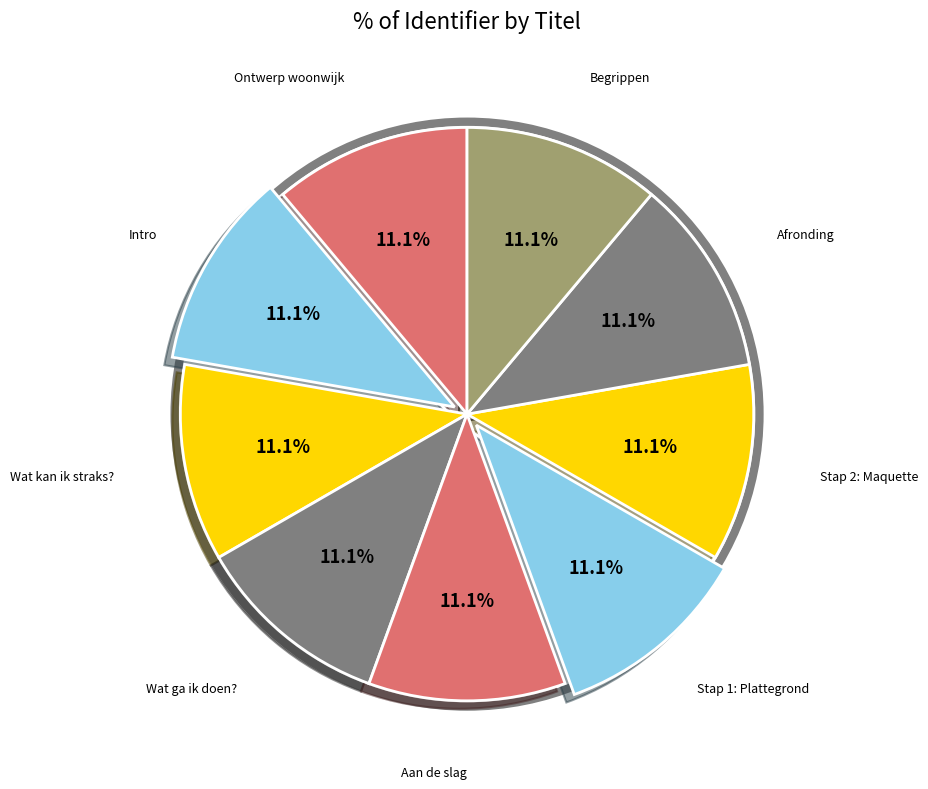

Count the number of slices in the pie.

9